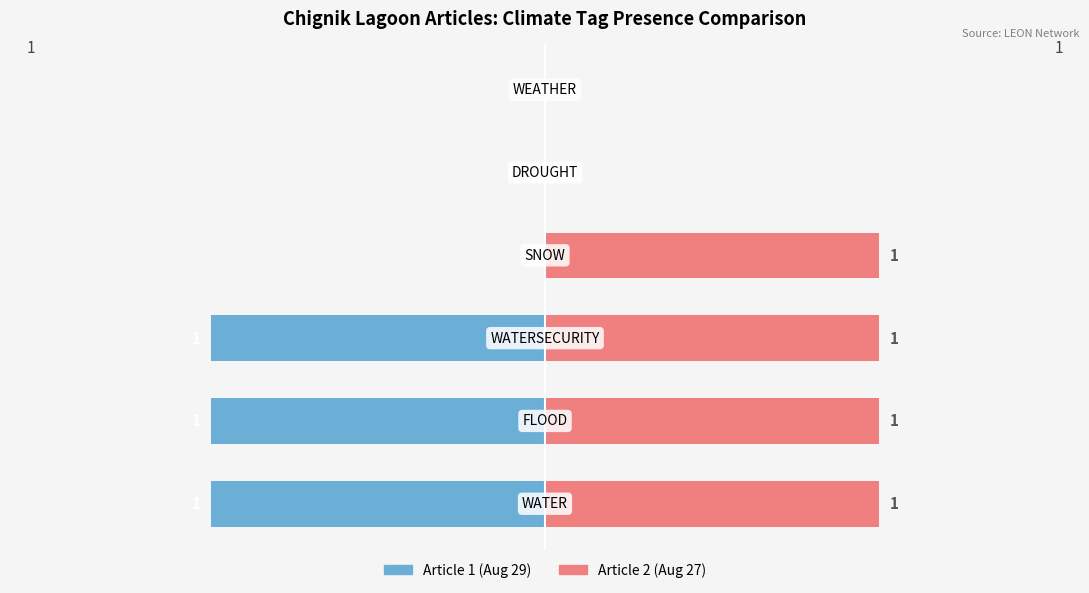

Reading left to right, list all the values displayed in this chart.

Article 1 (Aug 29): 0=-1	1=-1	2=-1	3=0	4=0	5=0
Article 2 (Aug 27): 0=1	1=1	2=1	3=1	4=0	5=0